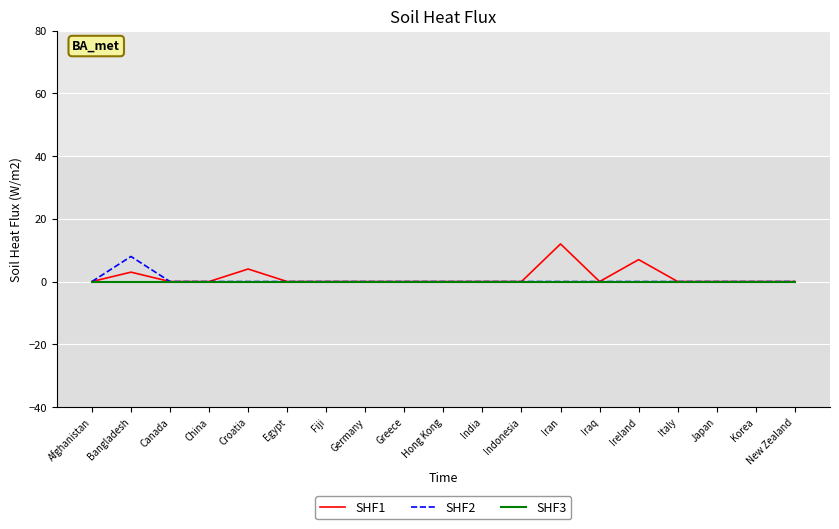

Reading left to right, list all the values displayed in this chart.

SHF1: 0	3	0	0	4	0	0	0	0	0	0	0	12	0	7	0	0	0	0
SHF2: 0	8	0	0	0	0	0	0	0	0	0	0	0	0	0	0	0	0	0
SHF3: 0	0	0	0	0	0	0	0	0	0	0	0	0	0	0	0	0	0	0